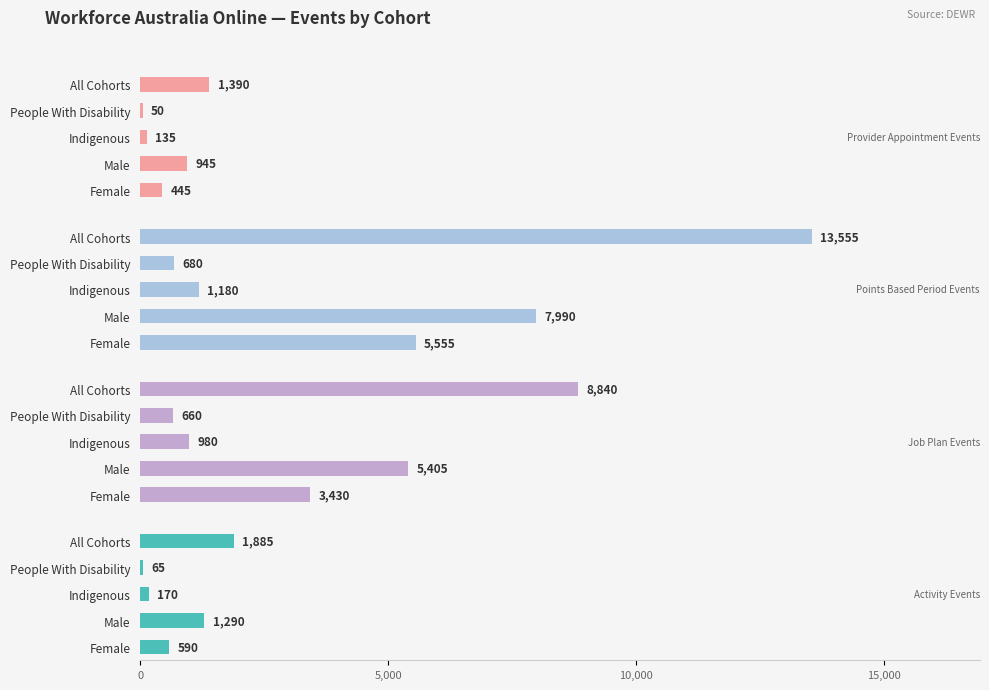

Which series has the largest total across all categories?

Points Based Period Events